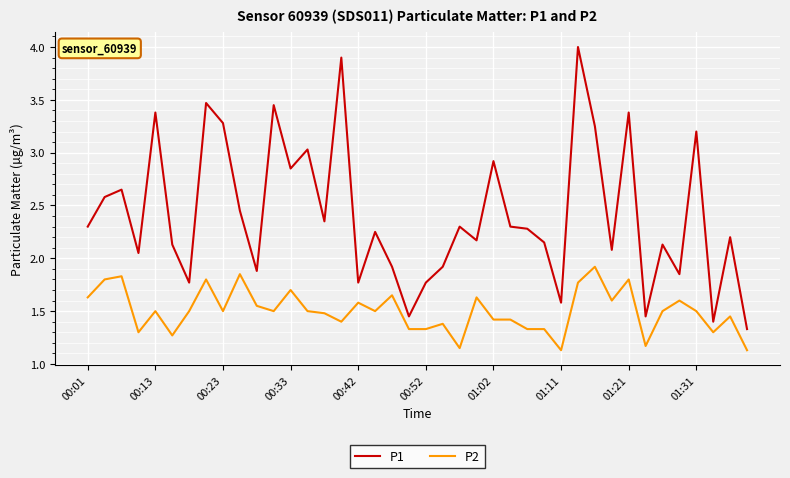

What is the difference between the maximum and minimum values in the P2 series?

0.8